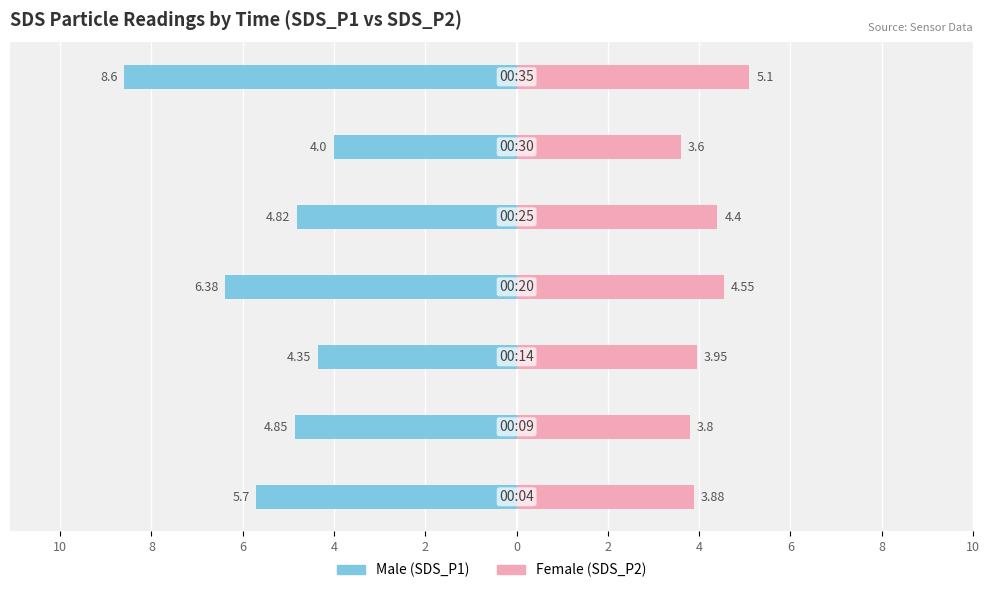

Which has a higher value, 4 or 6?

6